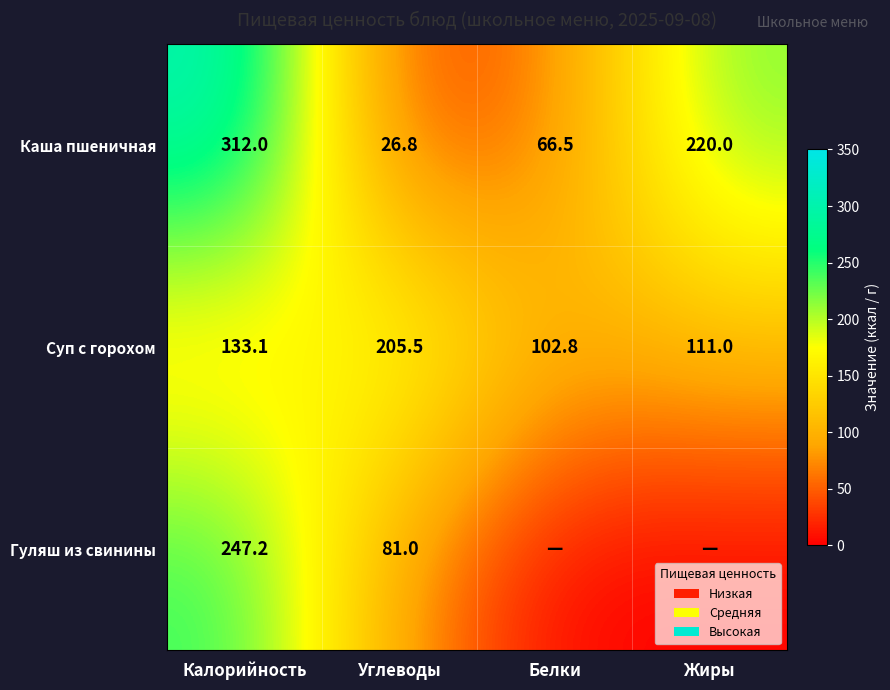

What is the total value across all series at Калорийность?

692.3